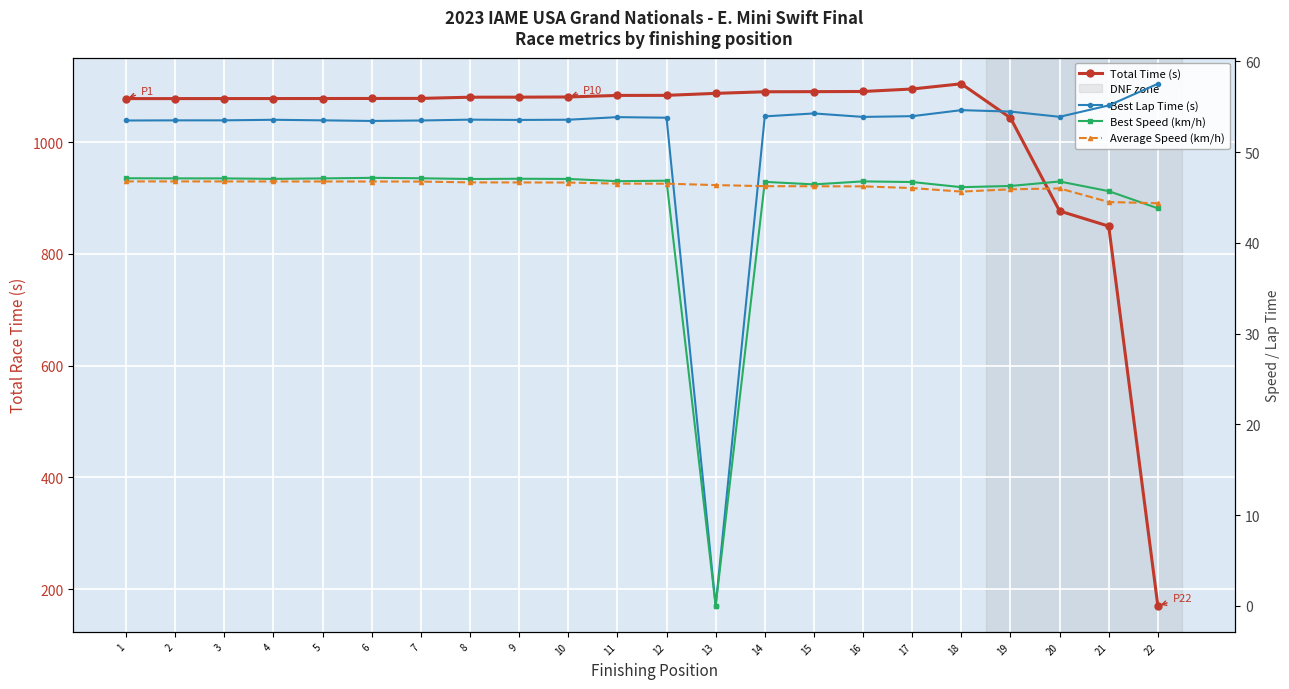

Reading left to right, extract all data points from this chart.

Total Time (s): 1077.6	1077.6	1077.7	1077.7	1077.8	1077.9	1078.0	1080.1	1080.2	1080.5	1083.3	1083.4	1087.0	1089.9	1090.1	1090.4	1094.8	1104.1	1043.2	876.5	849.5	170.4
Best Lap Time (s): 53.5	53.5	53.5	53.6	53.5	53.4	53.5	53.6	53.5	53.6	53.9	53.8	0.0	53.9	54.3	53.9	54.0	54.6	54.5	53.9	55.1	57.5
Best Speed (km/h): 47.1	47.1	47.1	47.0	47.1	47.2	47.1	47.0	47.1	47.0	46.8	46.8	0.0	46.7	46.4	46.8	46.7	46.1	46.3	46.8	45.7	43.8
Average Speed (km/h): 46.8	46.8	46.8	46.8	46.8	46.8	46.8	46.7	46.7	46.6	46.5	46.5	46.4	46.2	46.2	46.2	46.0	45.6	45.9	46.0	44.5	44.4